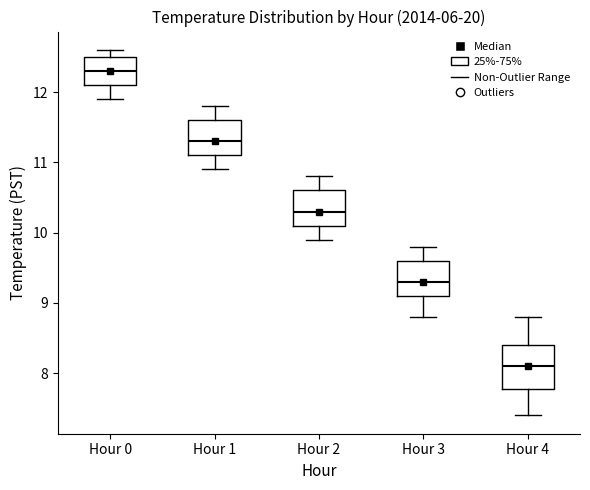

Reading left to right, transcribe this box plot: for each box, give where its median line is, the range the box spans, and where its two whiskers end, as read against the y-axis. The values are not printed on the chart, so give them approximately, as read against the axis.

Hour 0: median 12.3, box 12.1 to 12.5, whiskers 11.9 to 12.6
Hour 1: median 11.3, box 11.1 to 11.6, whiskers 10.9 to 11.8
Hour 2: median 10.3, box 10.1 to 10.6, whiskers 9.9 to 10.8
Hour 3: median 9.3, box 9.1 to 9.6, whiskers 8.8 to 9.8
Hour 4: median 8.1, box 7.8 to 8.4, whiskers 7.4 to 8.8